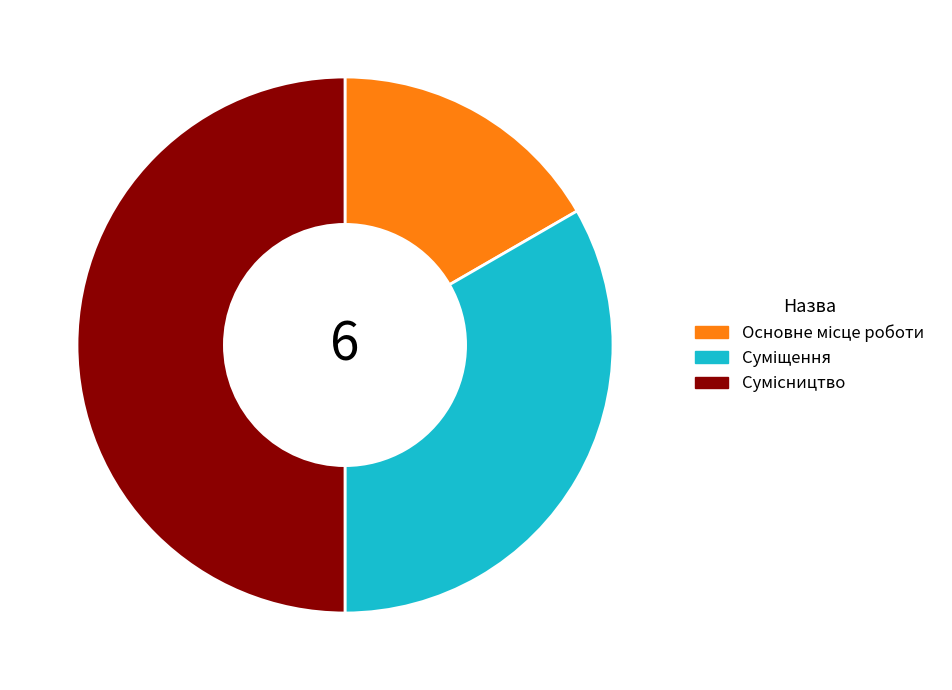

How many segments does this pie chart have?

3